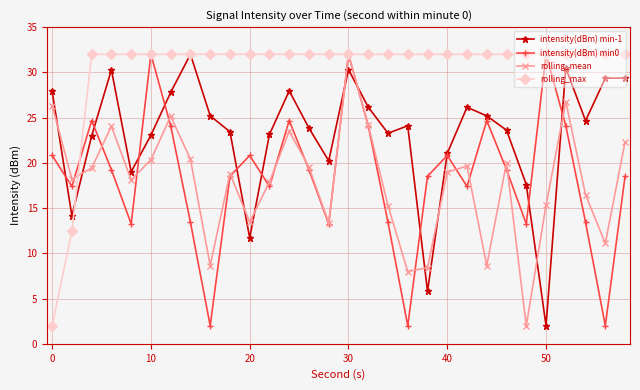

What is the value of the rolling_max point at the 24th from the left?

32.0